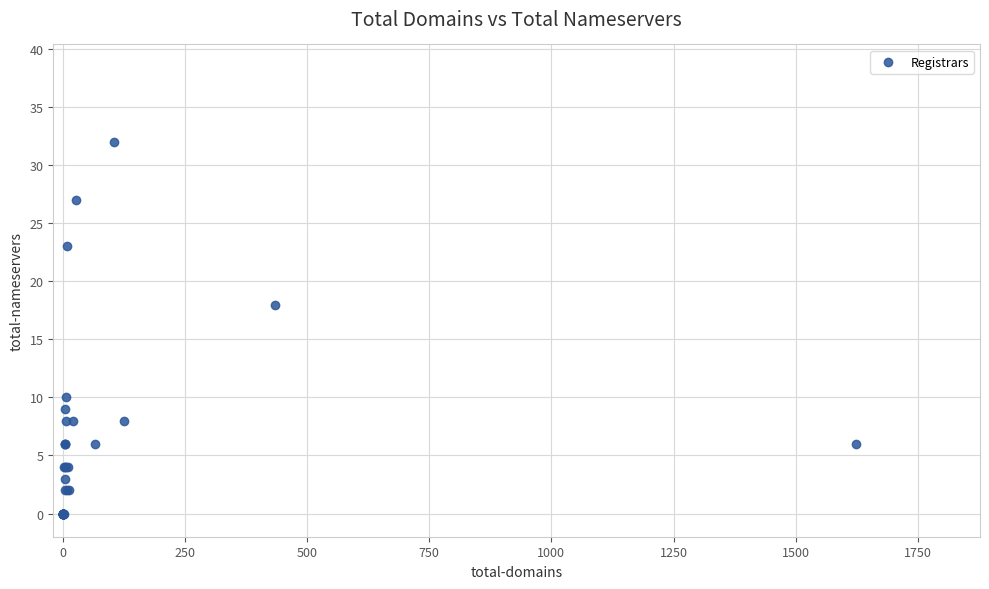

What Y value in the scatter plot is closest to 16?

18